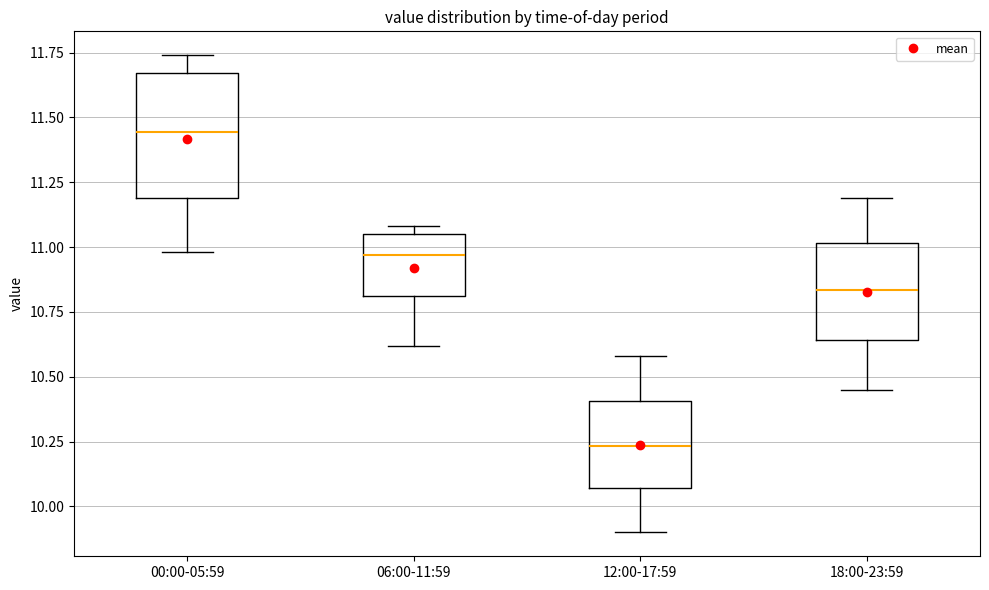

Reading left to right, read every box against the y-axis: the position of its median line, the range the box covers, and the ends of its whiskers. The values are not printed on the chart, so give them approximately, as read against the axis.

00:00-05:59: median 11.45, box 11.20 to 11.65, whiskers 11.00 to 11.75
06:00-11:59: median 10.95, box 10.80 to 11.05, whiskers 10.60 to 11.10
12:00-17:59: median 10.25, box 10.05 to 10.40, whiskers 9.90 to 10.60
18:00-23:59: median 10.85, box 10.65 to 11.00, whiskers 10.45 to 11.20